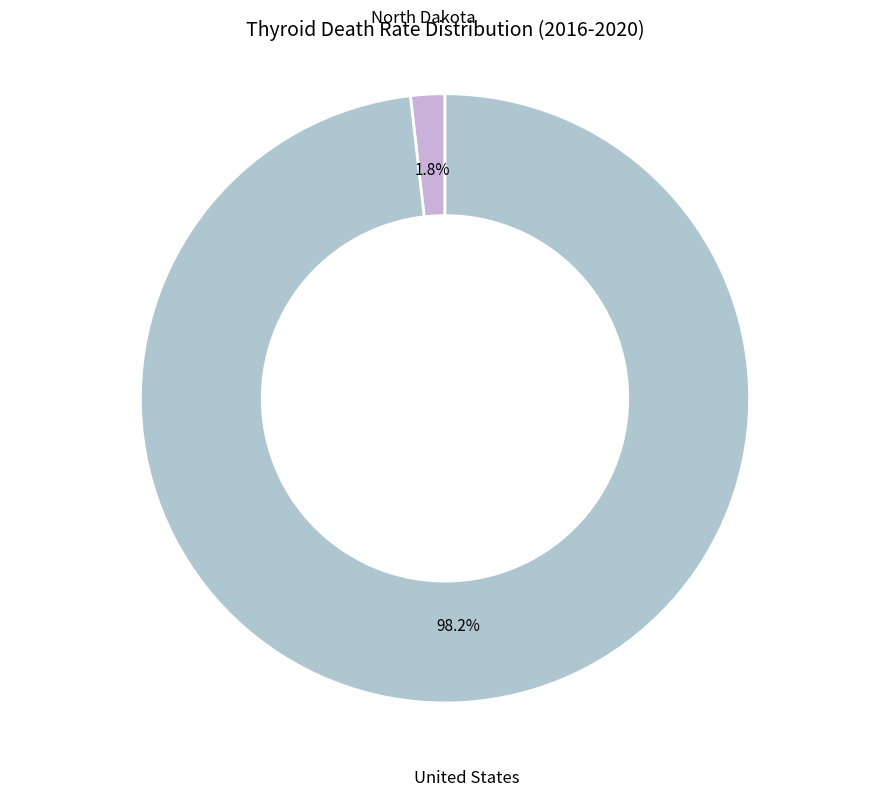

What percentage is the North Dakota slice, to the nearest percent?

2%